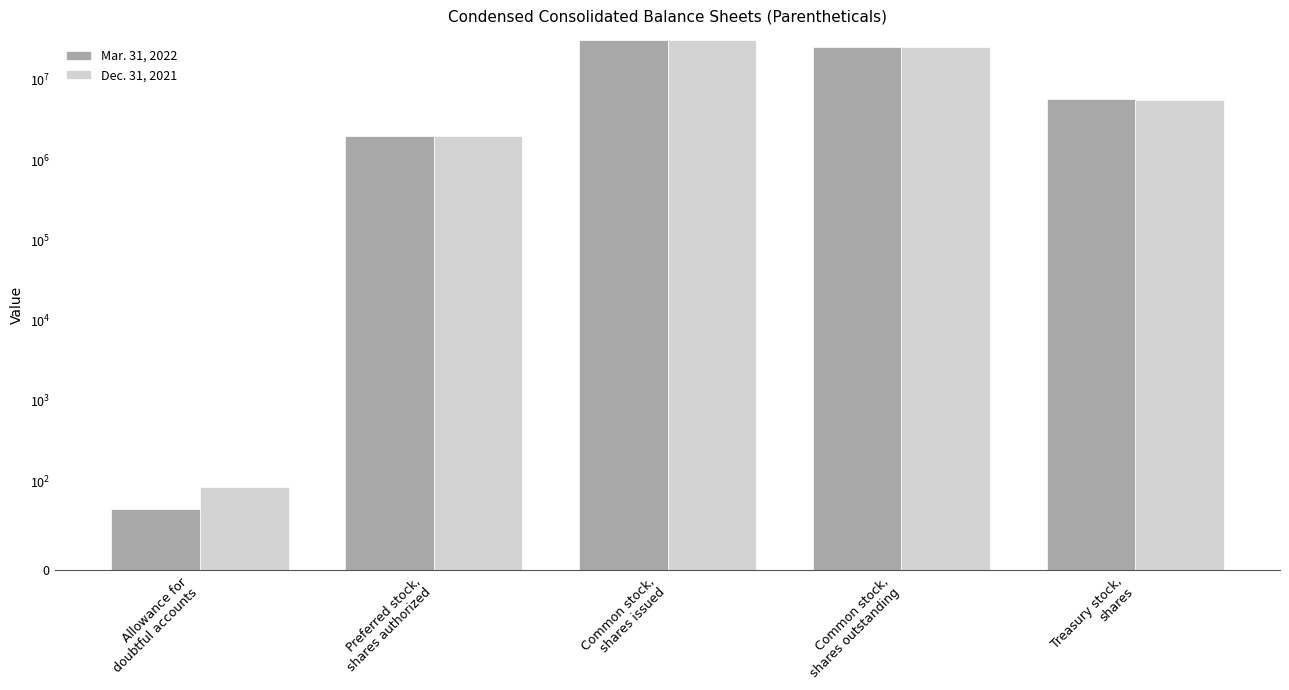

Which category has the lowest value in the Dec. 31, 2021 series?

Allowance for
doubtful accounts